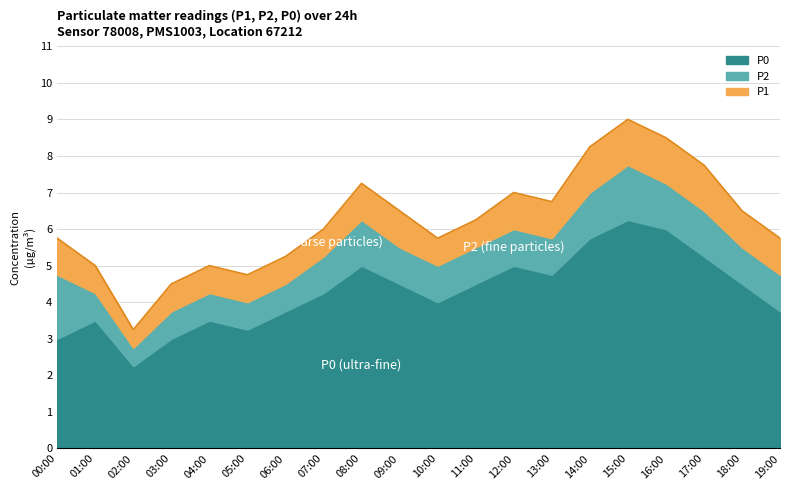

In P1, how many points are higher than both neighbors (excluding endpoints)?

4